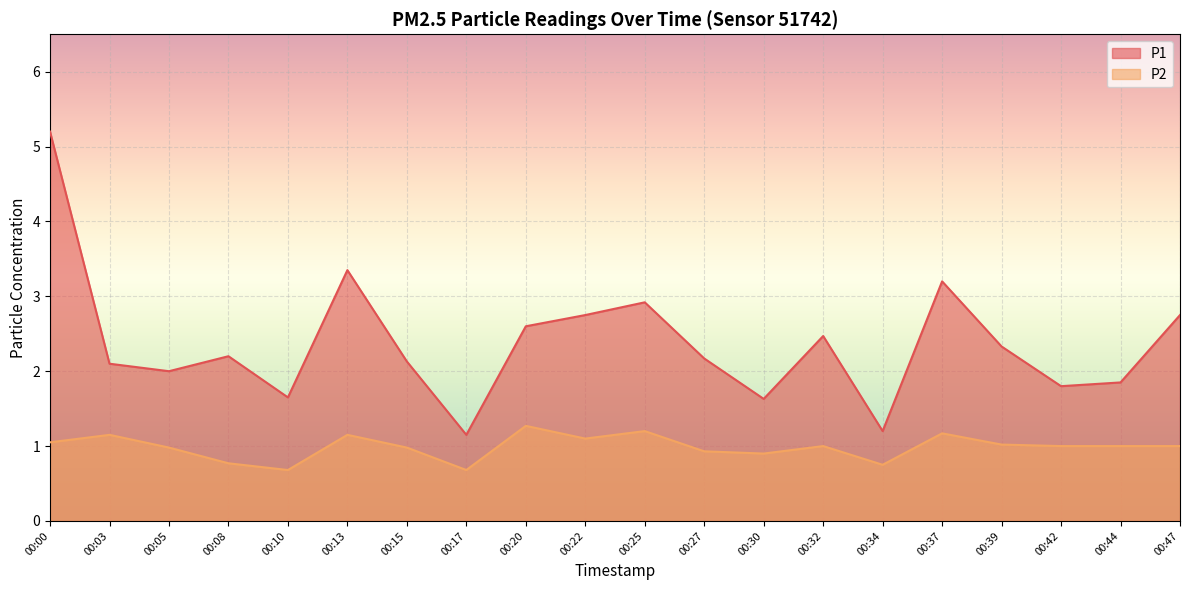

What is the value of the P2 point at the 12th from the left?

0.9